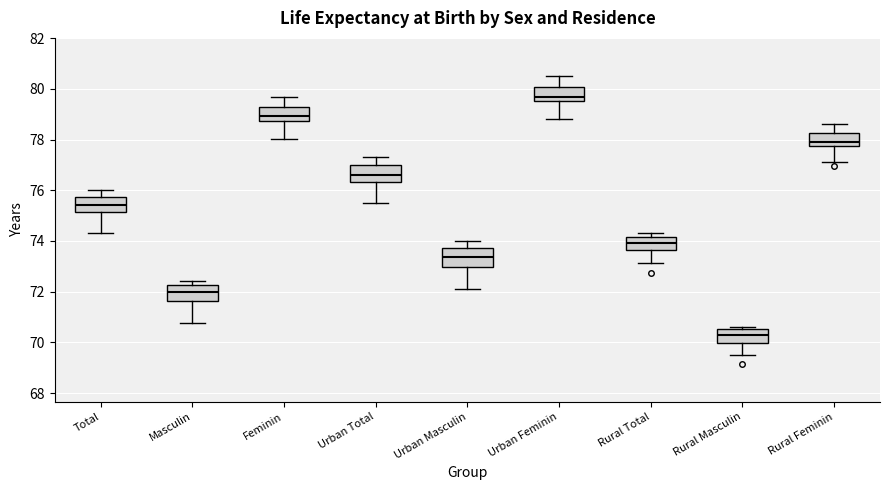

Reading left to right, transcribe this box plot: for each box, give where its median line is, the range the box spans, and where its two whiskers end, as read against the y-axis. The values are not printed on the chart, so give them approximately, as read against the axis.

Total: median 75.4, box 75.2 to 75.8, whiskers 74.4 to 76.0
Masculin: median 72.0, box 71.6 to 72.2, whiskers 70.8 to 72.4
Feminin: median 79.0, box 78.8 to 79.2, whiskers 78.0 to 79.6
Urban Total: median 76.6, box 76.4 to 77.0, whiskers 75.6 to 77.4
Urban Masculin: median 73.4, box 73.0 to 73.8, whiskers 72.0 to 74.0
Urban Feminin: median 79.6 (just above the box's lower edge), box 79.6 to 80.0, whiskers 78.8 to 80.6
Rural Total: median 74.0, box 73.6 to 74.2, whiskers 73.2 to 74.4
Rural Masculin: median 70.4, box 70.0 to 70.6, whiskers 69.6 to 70.6 (just above the box's upper edge)
Rural Feminin: median 78.0, box 77.8 to 78.2, whiskers 77.2 to 78.6